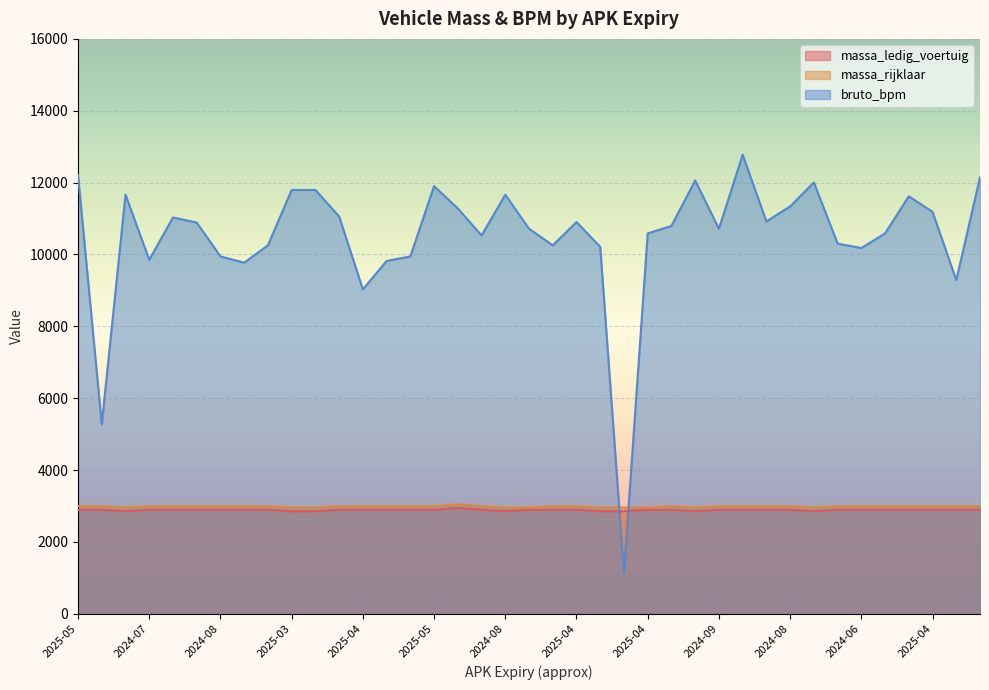

Reading left to right, transcribe all the data shown in this chart.

massa_ledig_voertuig: 2895	2895	2855	2895	2895	2895	2895	2895	2895	2855	2855	2895	2895	2895	2895	2895	2945	2895	2855	2895	2895	2895	2855	2855	2895	2895	2855	2895	2895	2895	2895	2855	2895	2895	2895	2895	2895	2895	2895
massa_rijklaar: 2995	2995	2955	2995	2995	2995	2995	2995	2995	2955	2955	2995	2995	2995	2995	2995	3045	2995	2955	2955	2995	2995	2955	2955	2955	2995	2955	2995	2995	2995	2995	2955	2995	2995	2995	2995	2995	2995	2995
bruto_bpm: 12205	5272	11664	9853	11030	10889	9946	9772	10255	11796	11796	11056	9030	9820	9946	11903	11281	10530	11664	10717	10255	10902	10214	1137	10587	10795	12059	10717	12776	10919	11337	12005	10303	10180	10587	11619	11187	9286	12148